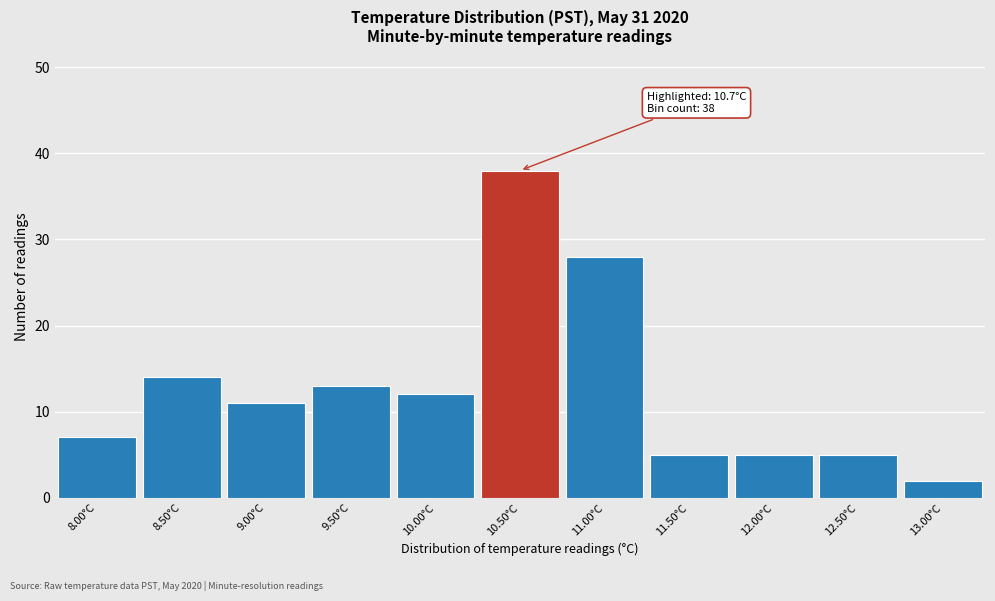

Over which range of the x-axis is the bar tallest?

10.25 to 10.75